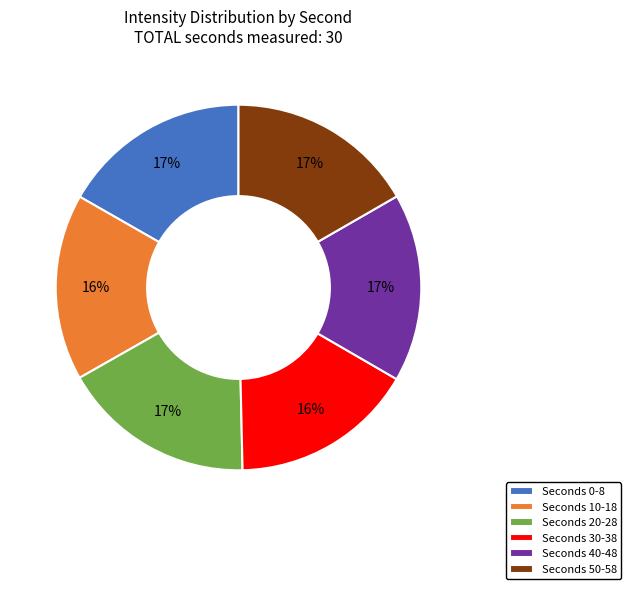

True or false: Seconds 40-48 accounts for 17% of the total.

True